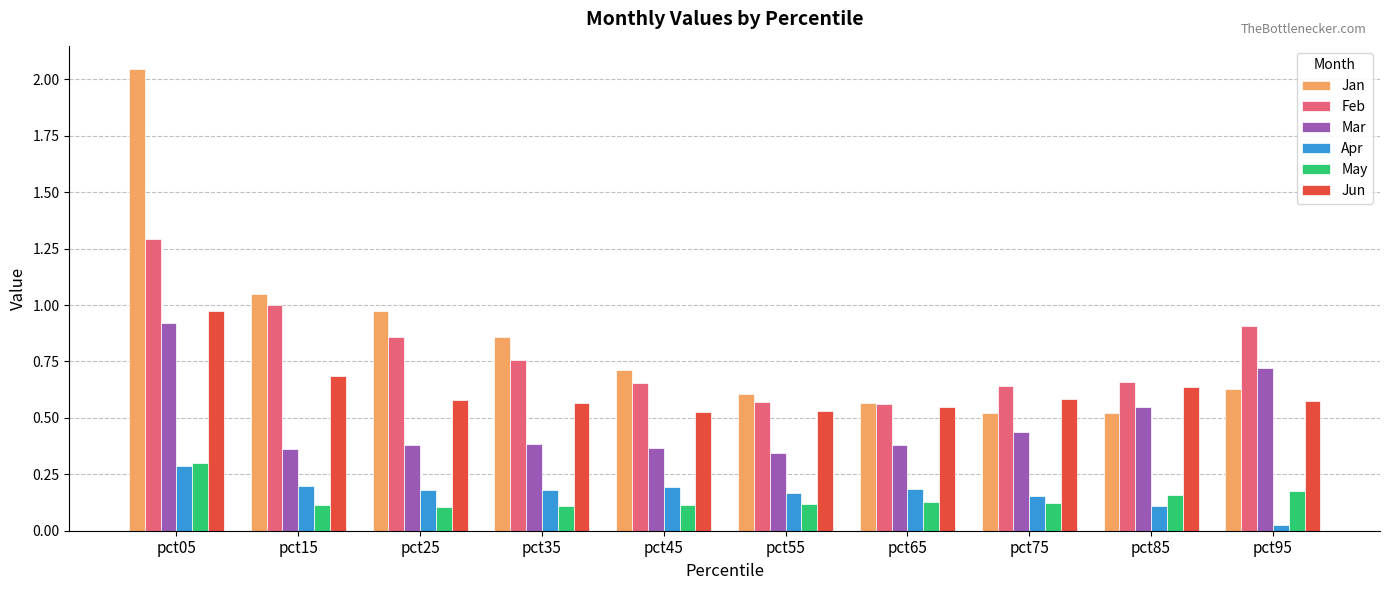

At which label does Jun reach its peak?

pct05